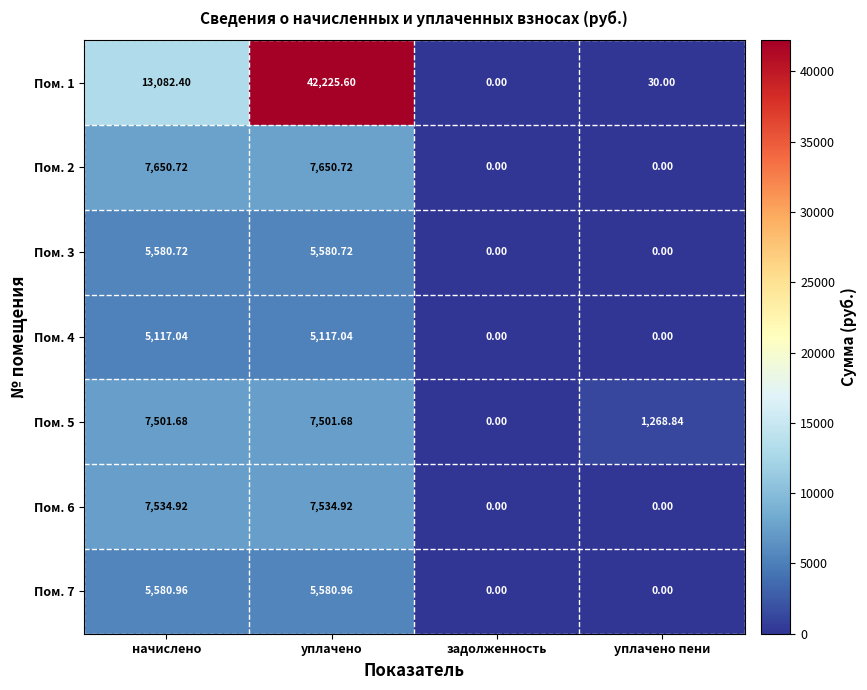

At which label does Пом. 5 first exceed 7501?

начислено